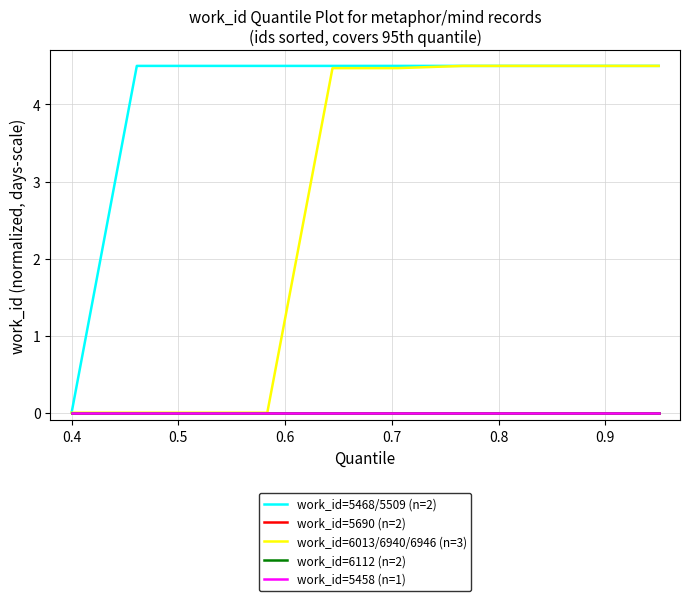

Is this an area chart (filled region under the line)?

No